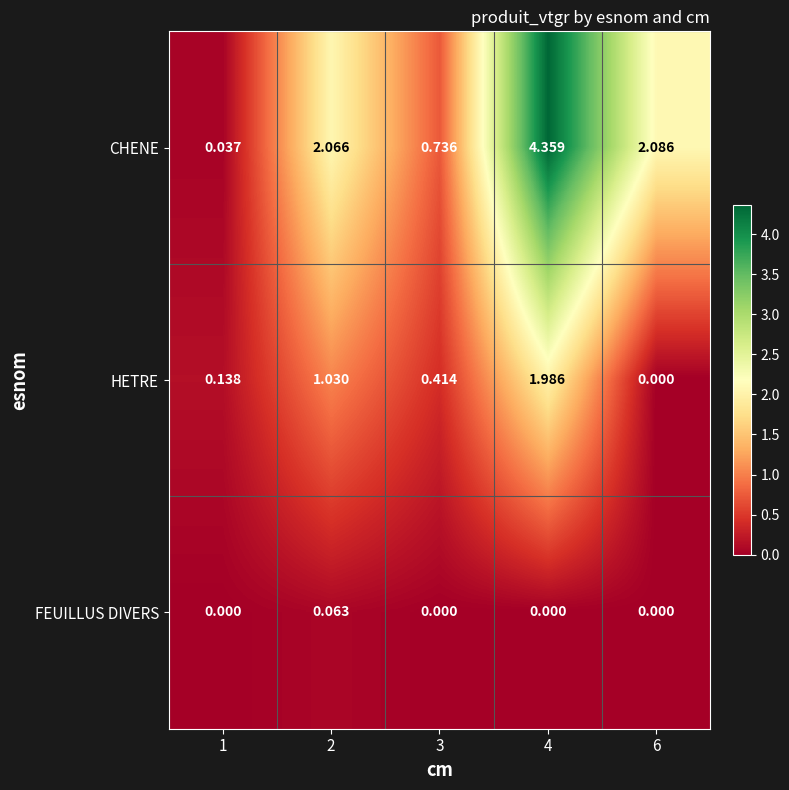

Which series changed the most between 1 and 2?

CHENE